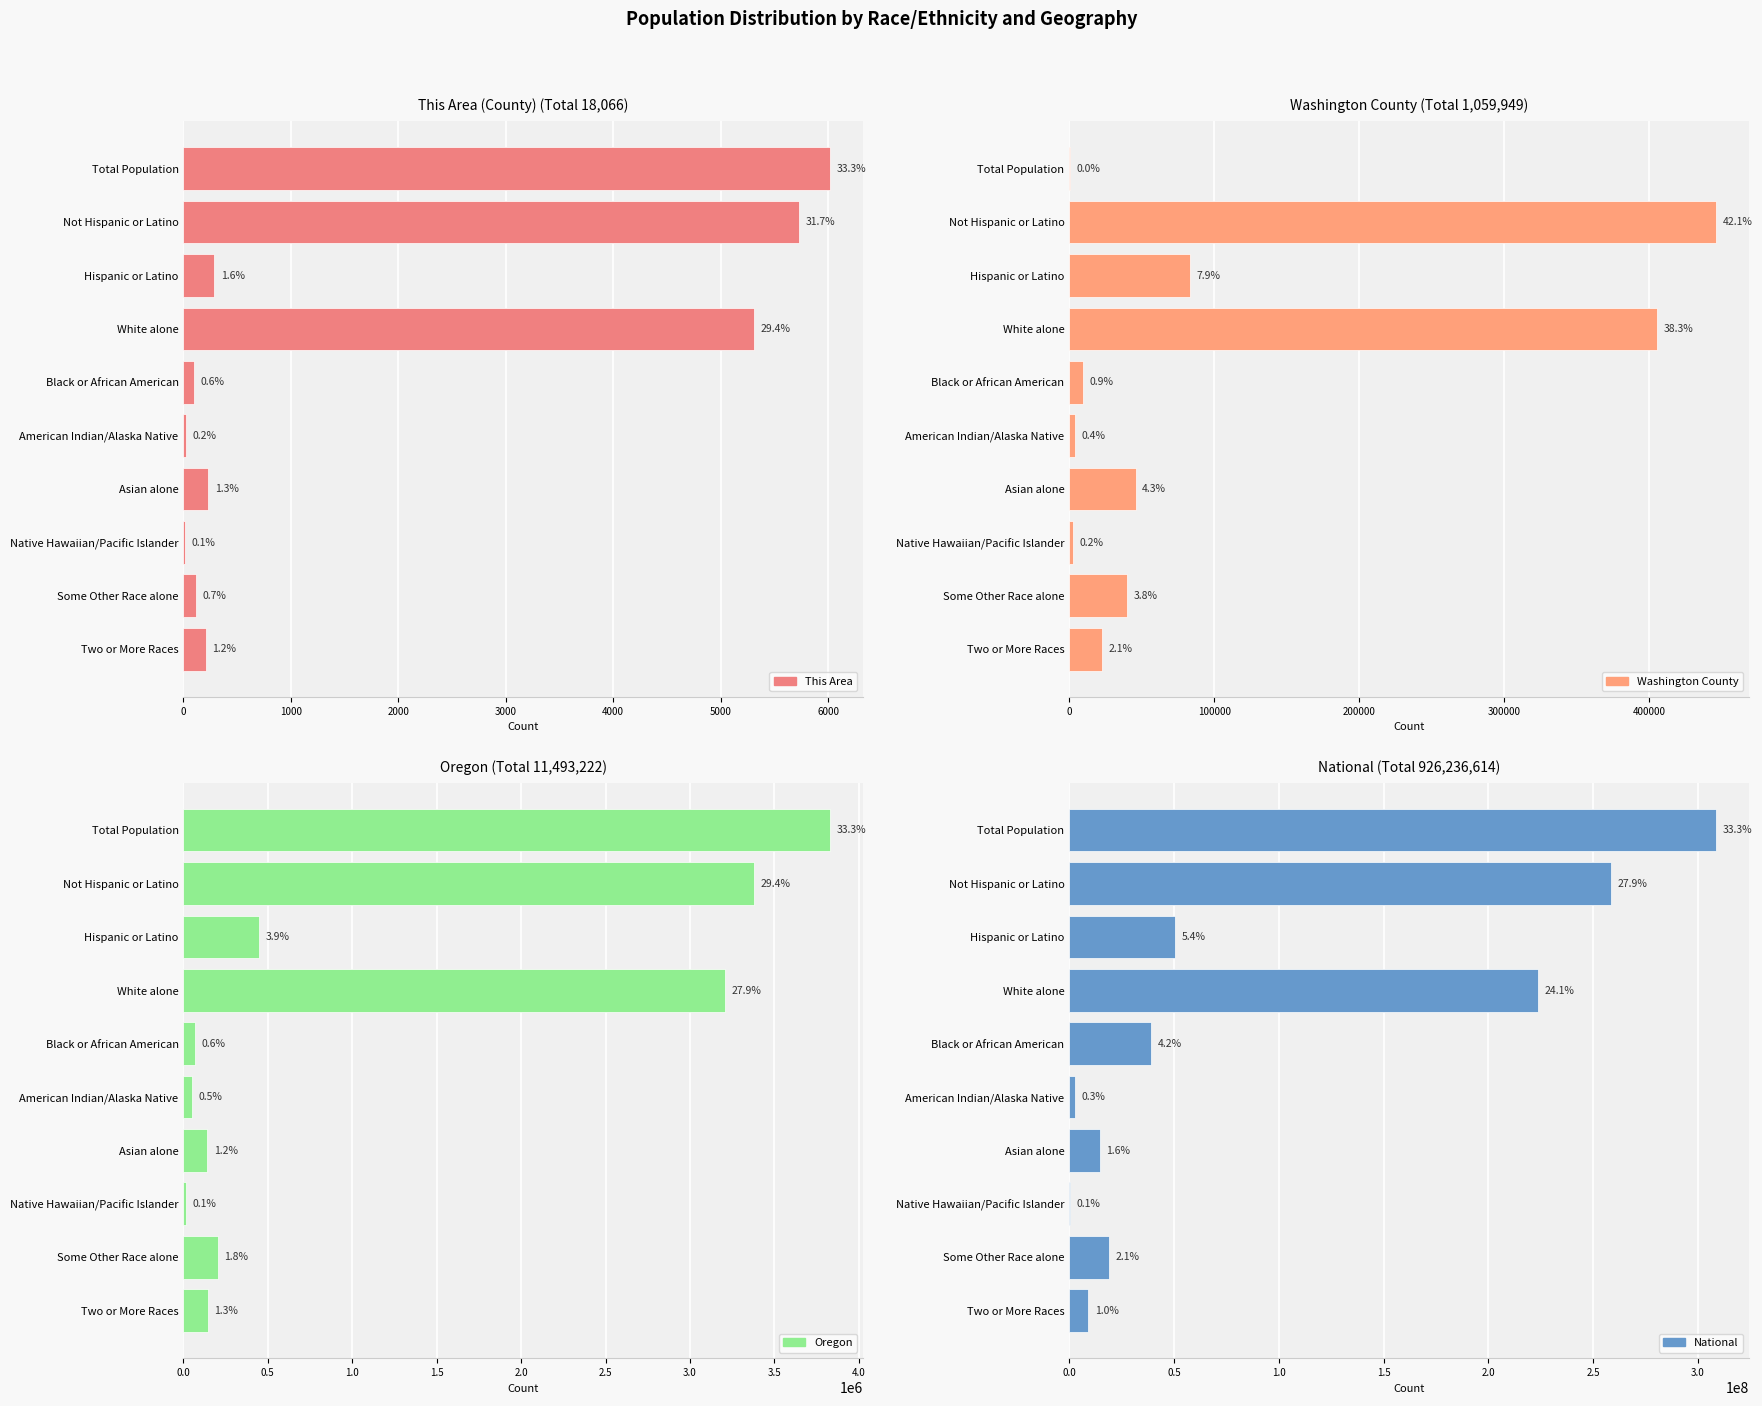

At Hispanic or Latino, list the series in order from largest to smallest.

National, Oregon, Washington County, This Area